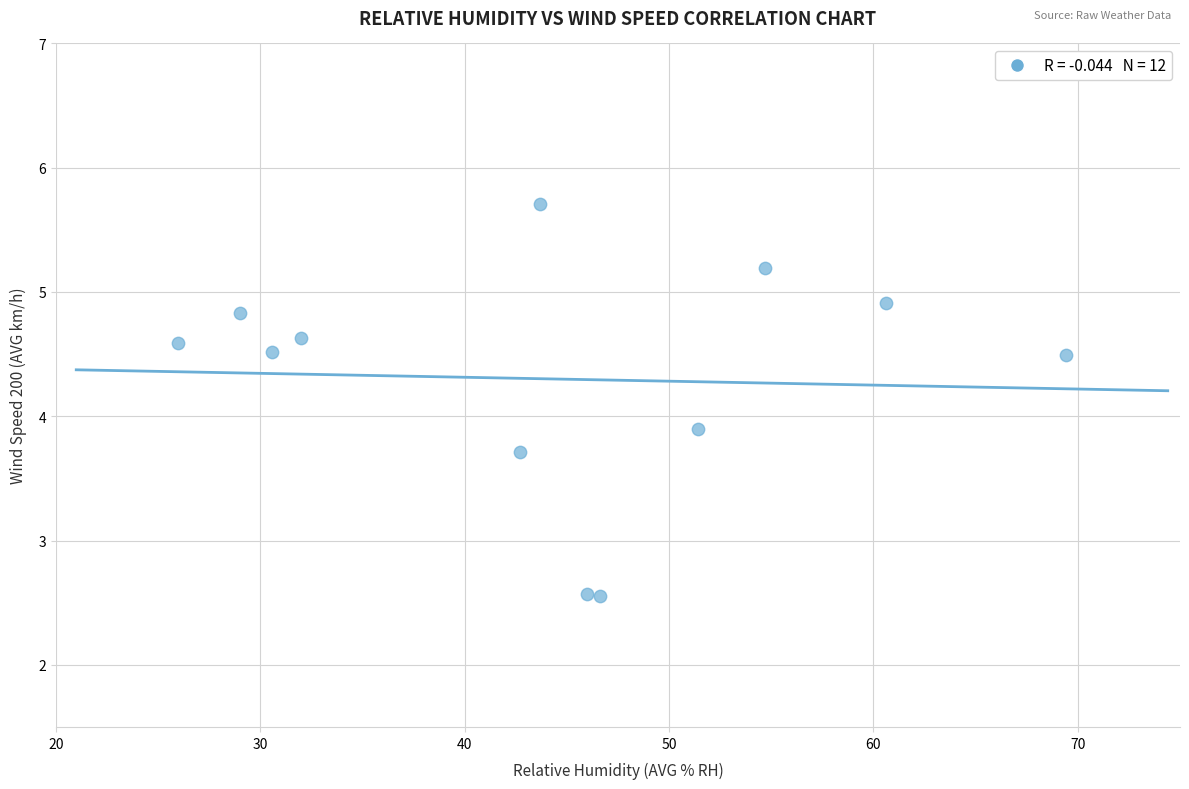

What is the range of X values (max minus min)?

43.4